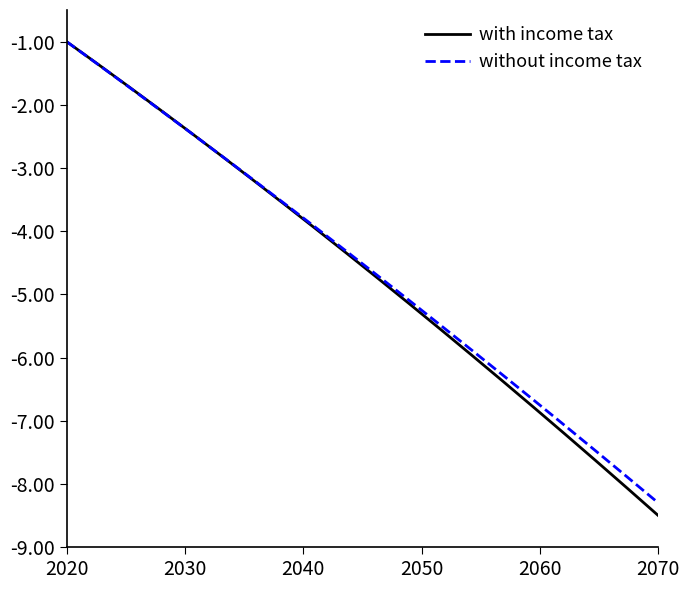

Is this an area chart (filled region under the line)?

No